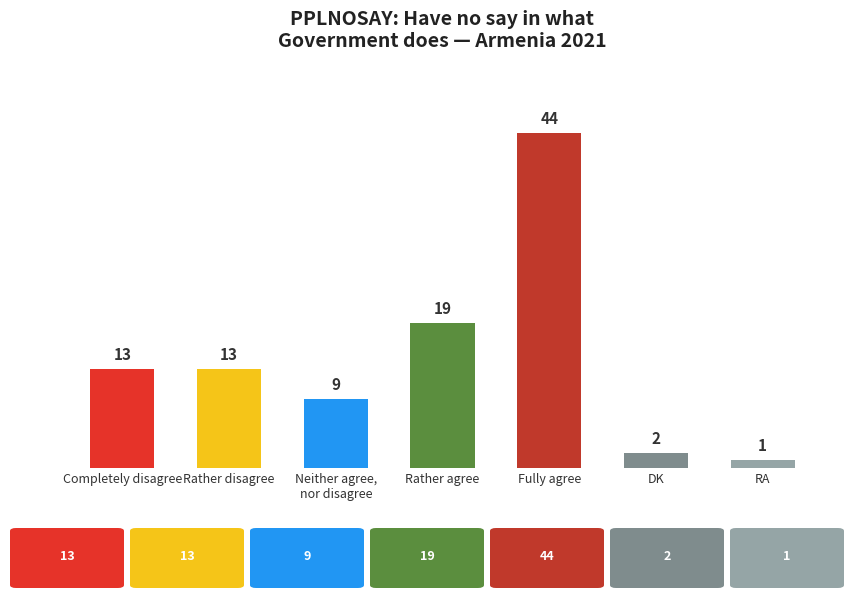

Reading right to left, transcribe all the data shown in this chart.

1	2	44	19	9	13	13